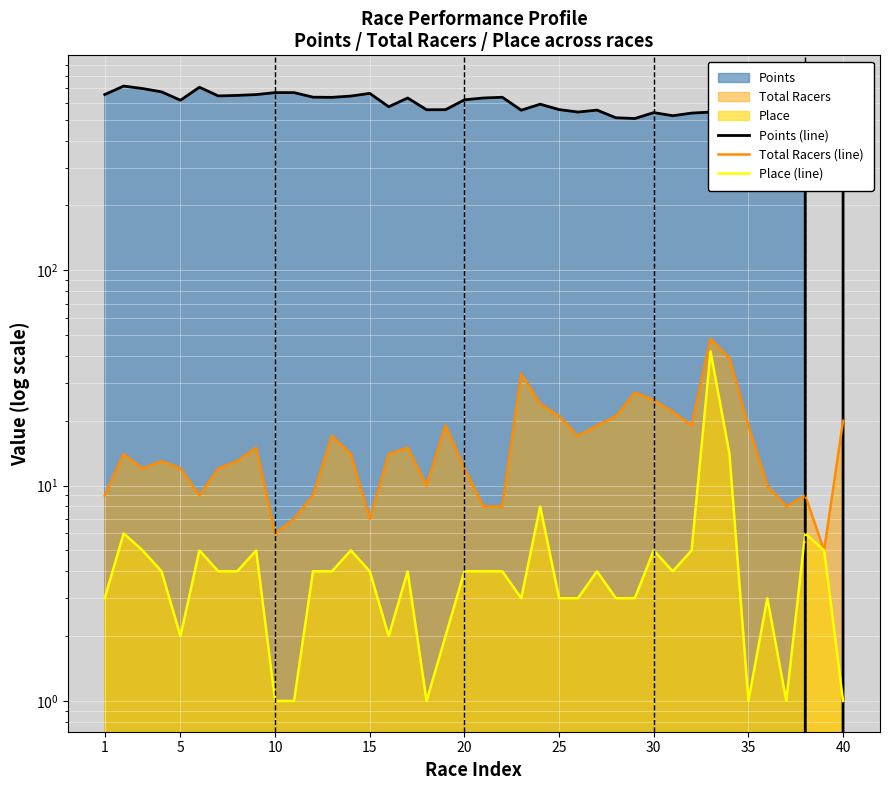

Which series has the largest range (max minus min)?

Points (line)